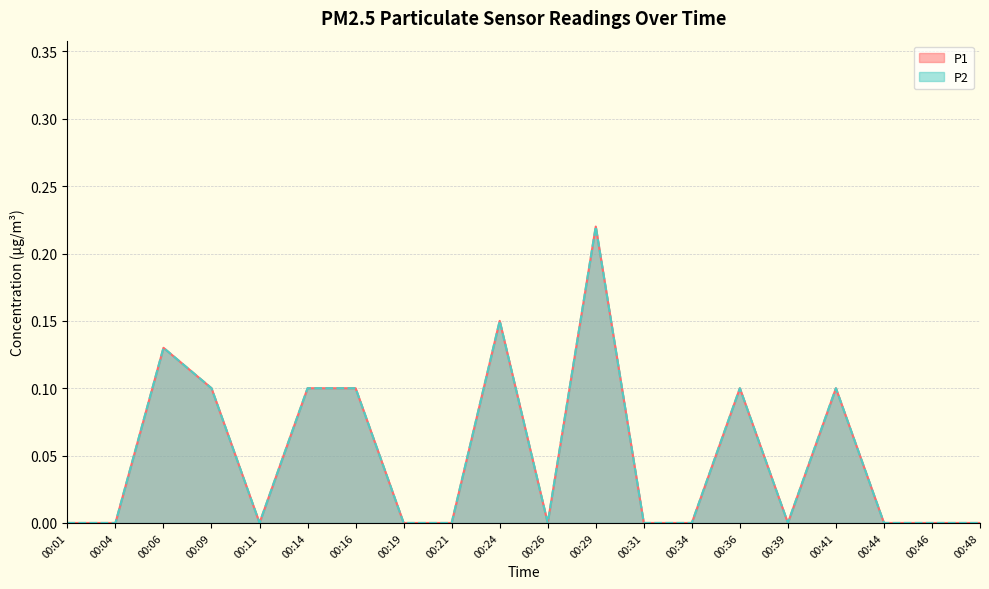

What are all the series names shown in the legend?

P1, P2